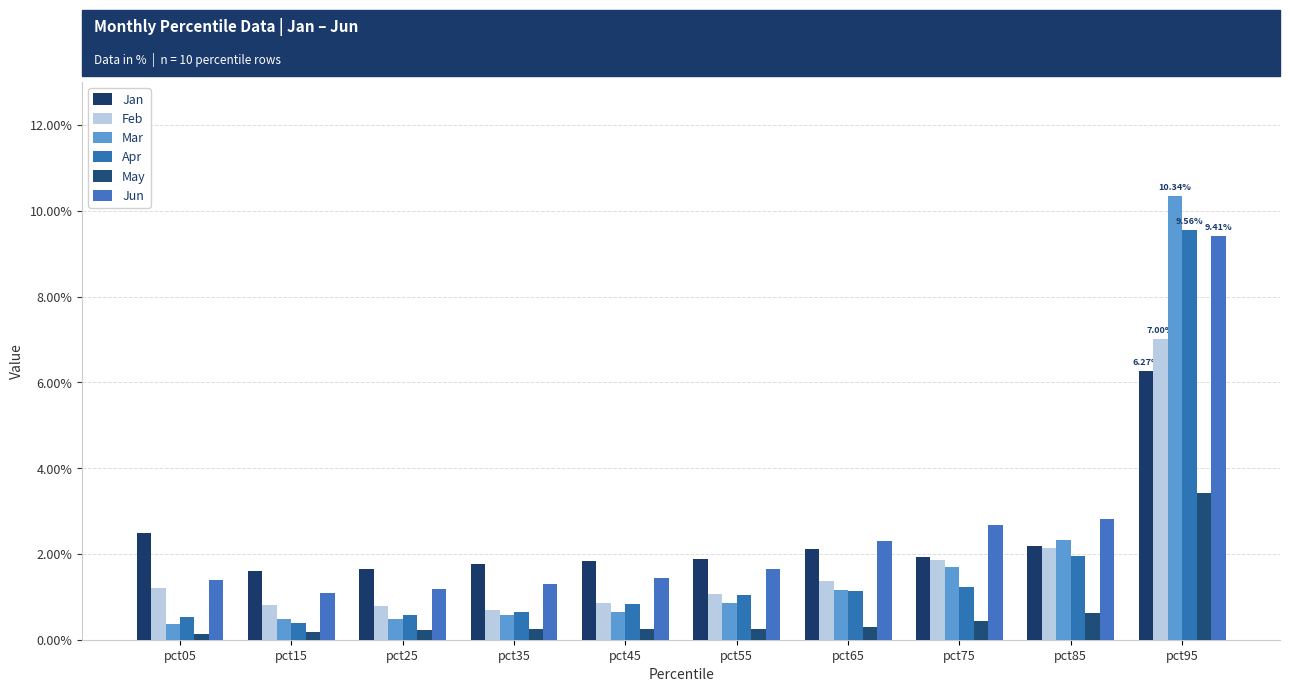

At which category is the sum across all series the highest?

pct95